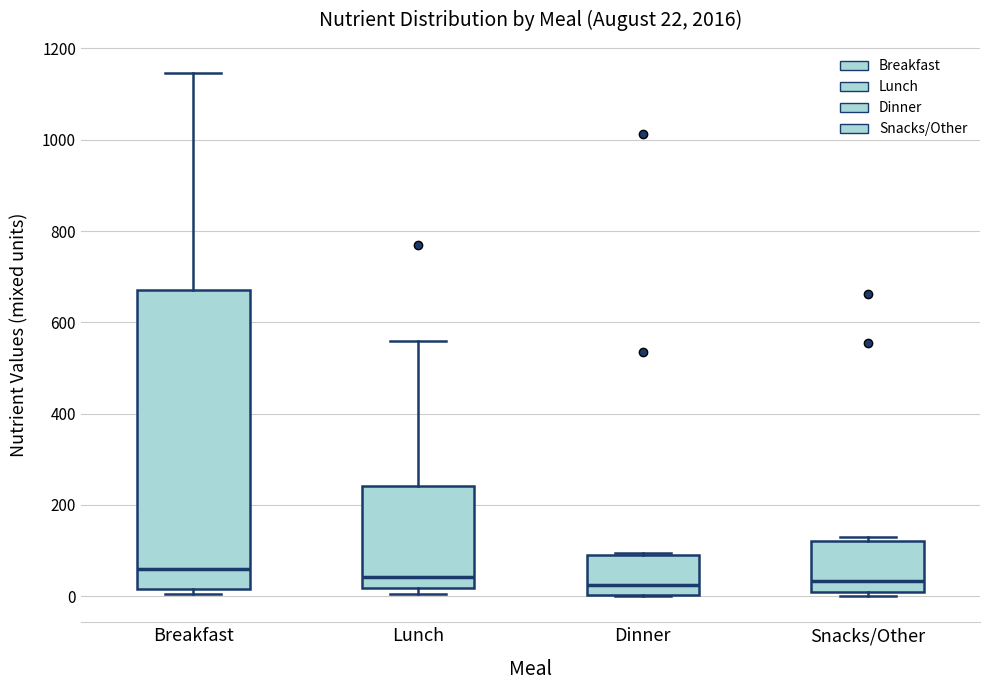

Comparing the boxes themselves (not the whiskers), which one is the tallest?

Breakfast